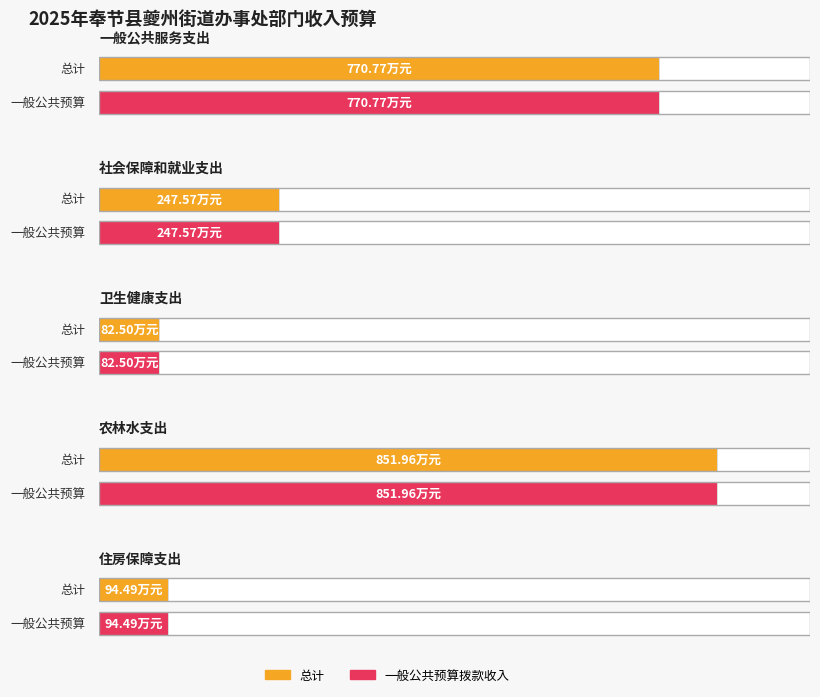

True or false: 总计 has a value of 82.5 at 卫生健康支出.

True